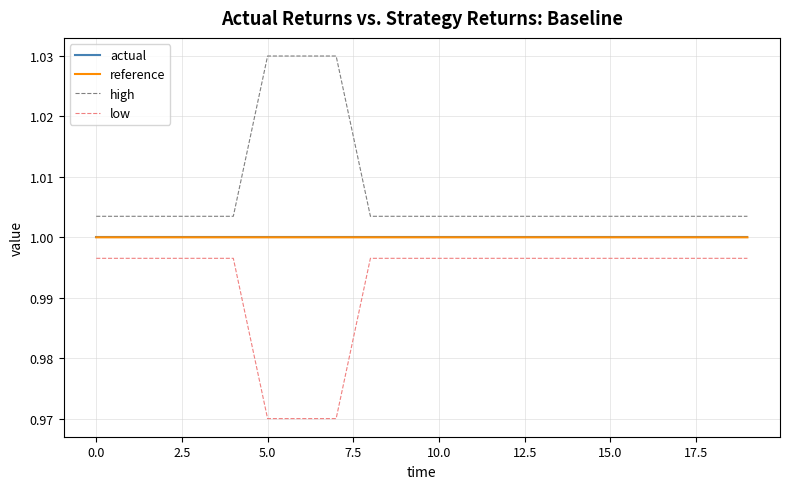

Which series has the largest total across all categories?

high